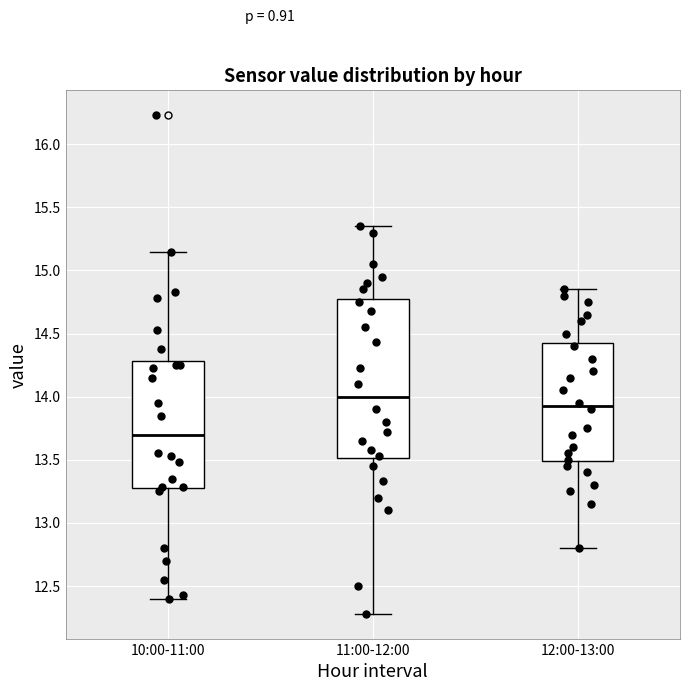

Reading left to right, transcribe this box plot: for each box, give where its median line is, the range the box spans, and where its two whiskers end, as read against the y-axis. The values are not printed on the chart, so give them approximately, as read against the axis.

10:00-11:00: median 13.70, box 13.25 to 14.30, whiskers 12.40 to 15.15
11:00-12:00: median 14.00, box 13.50 to 14.80, whiskers 12.30 to 15.35
12:00-13:00: median 13.95, box 13.50 to 14.45, whiskers 12.80 to 14.85